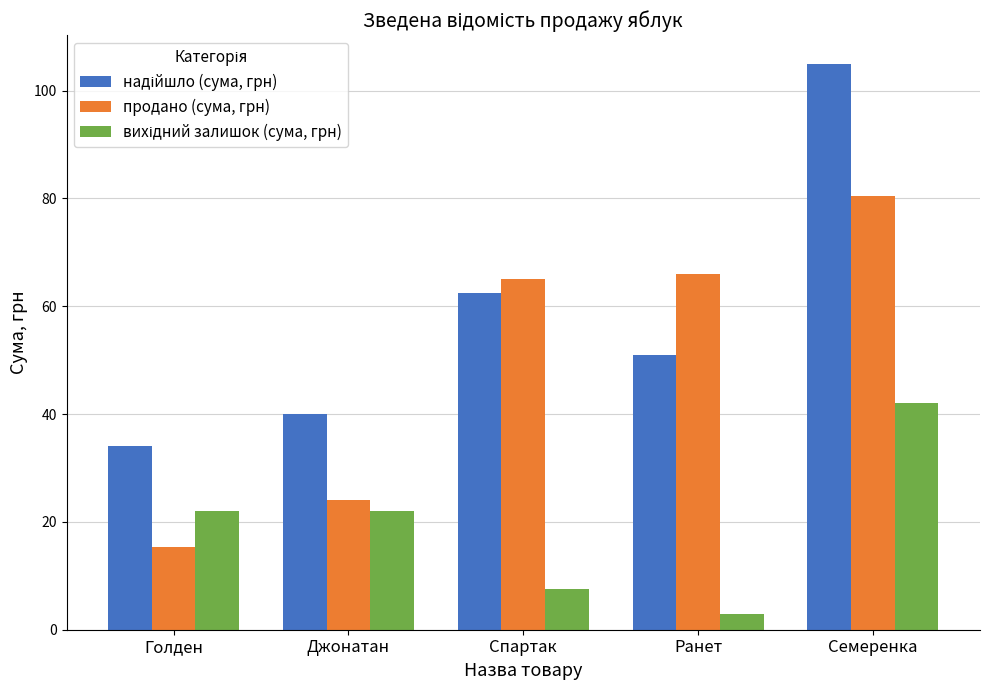

True or false: продано (сума, грн) has a value of 13.4 at Спартак.

False